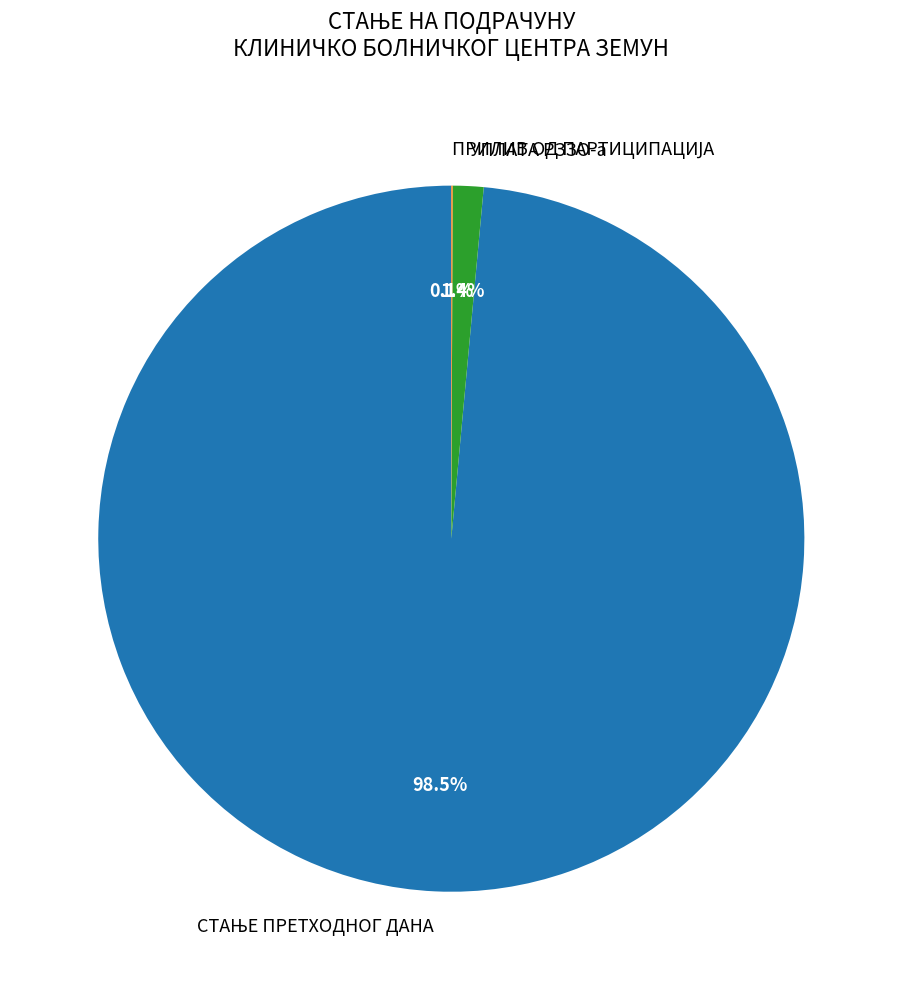

Is there a majority slice in this chart?

Yes